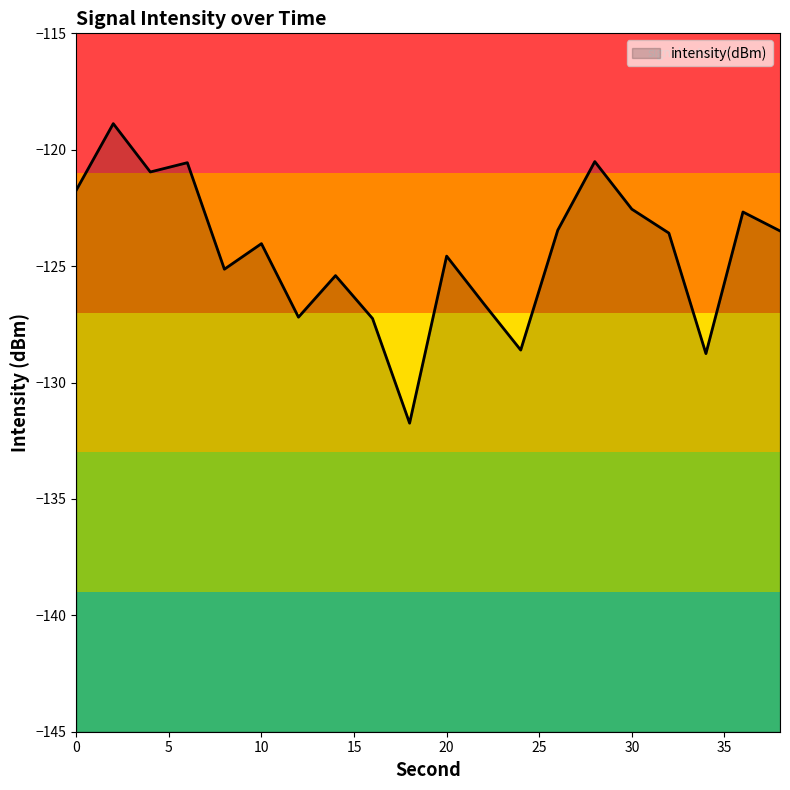

Rank the categories by value from highest to lowest.

2, 28, 6, 4, 0, 30, 36, 26, 38, 32, 10, 20, 8, 14, 22, 12, 16, 24, 34, 18